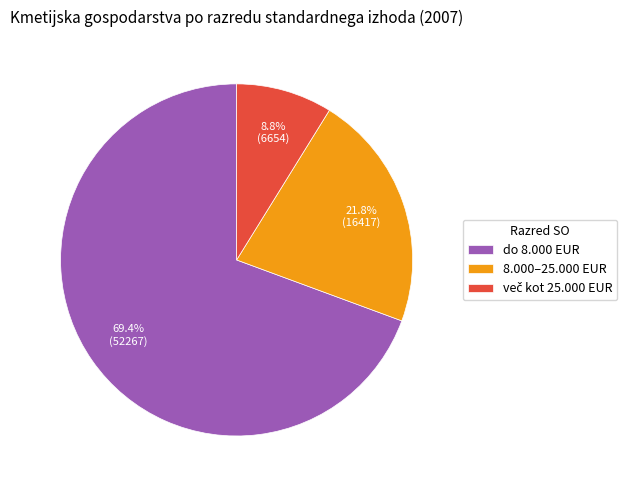

Does 8.000–25.000 EUR represent more than half of the total?

No